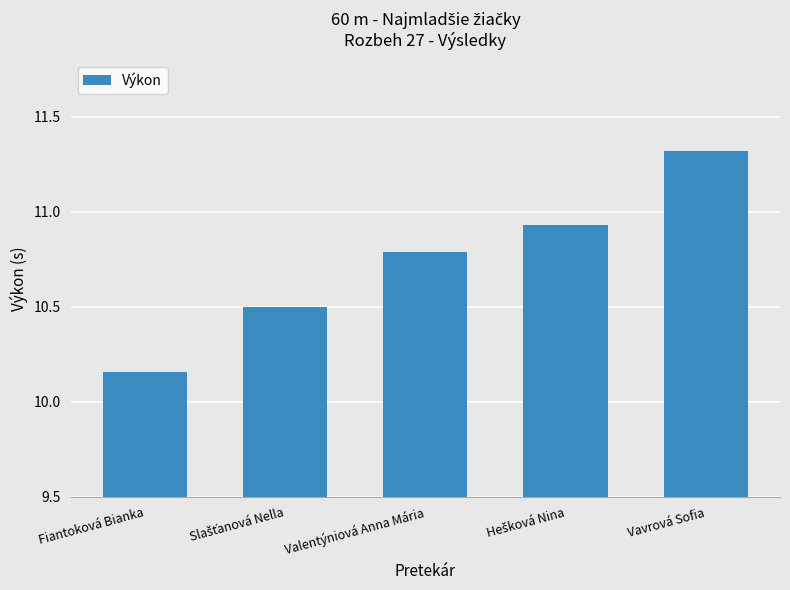

What is the maximum value shown in the chart?

11.3